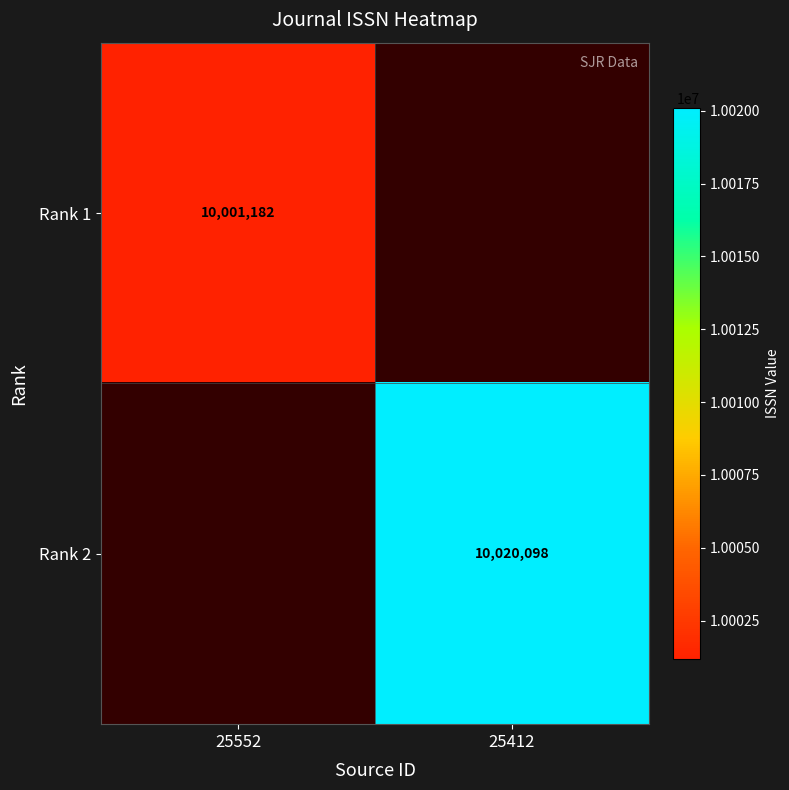

Count the number of data series in this chart.

2